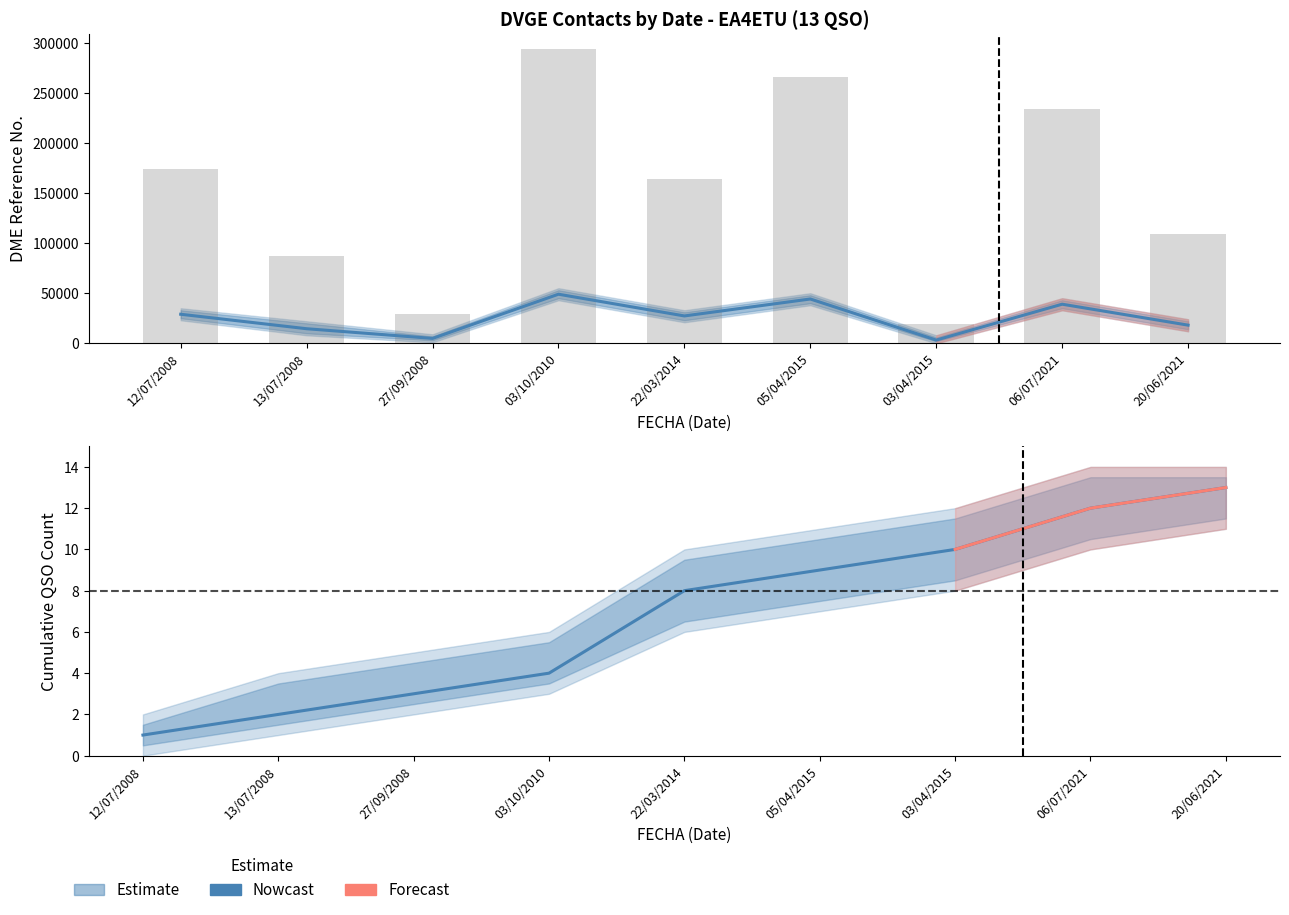

How many values exceed 8?

4